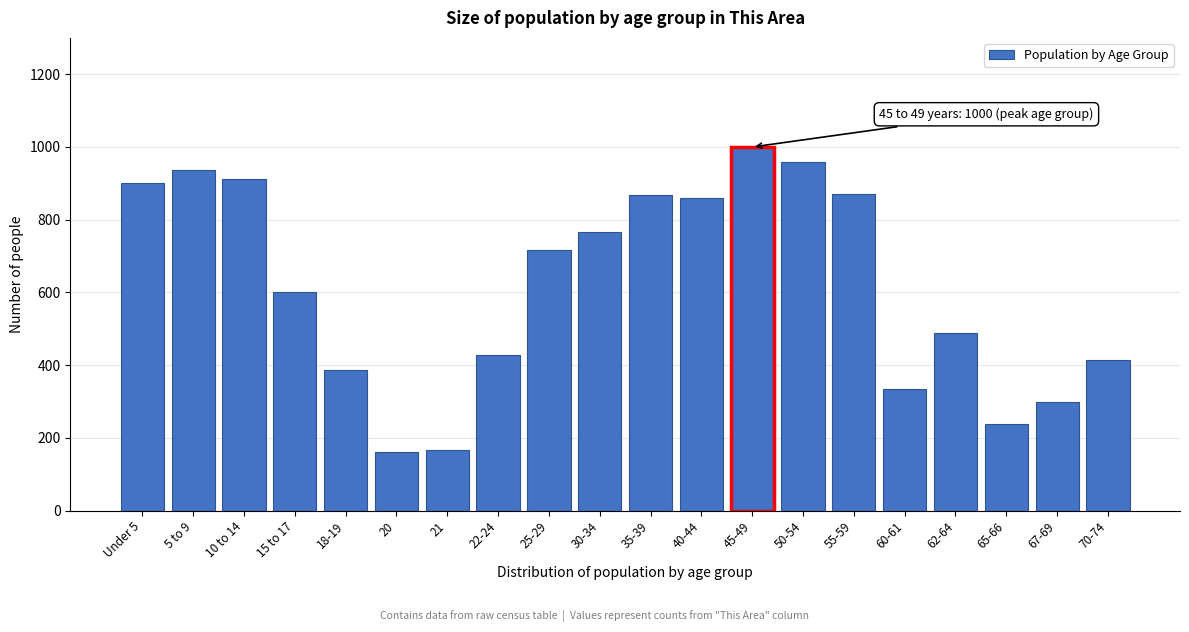

True or false: the data shows 205 at 67-69.

False